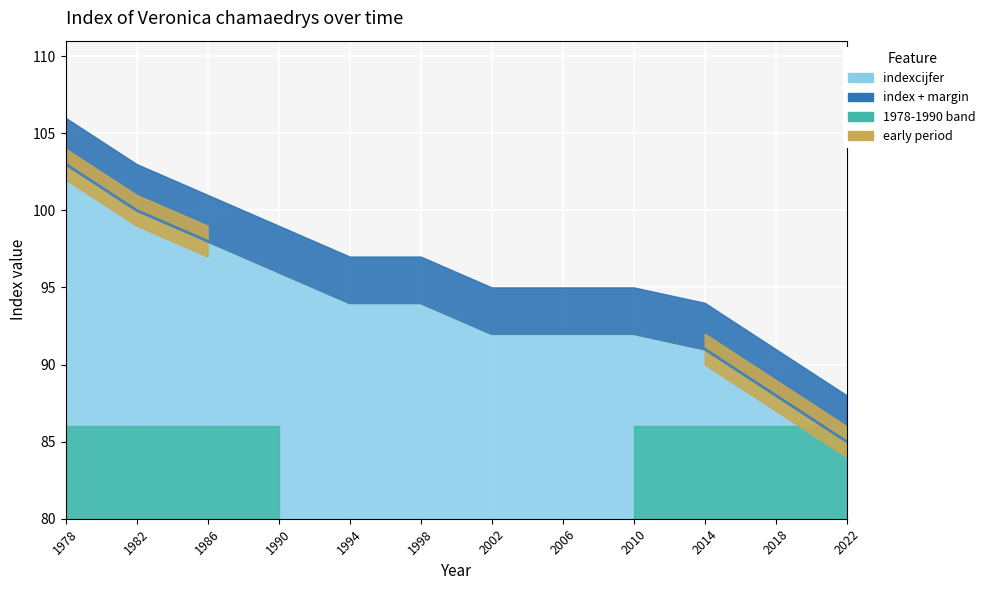

Read the value at 1990.

96